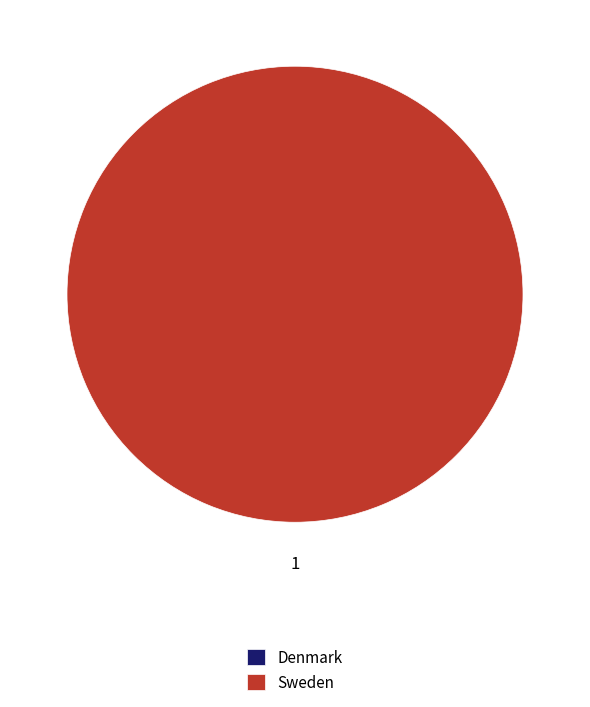

What is the largest slice in the pie chart?

Sweden